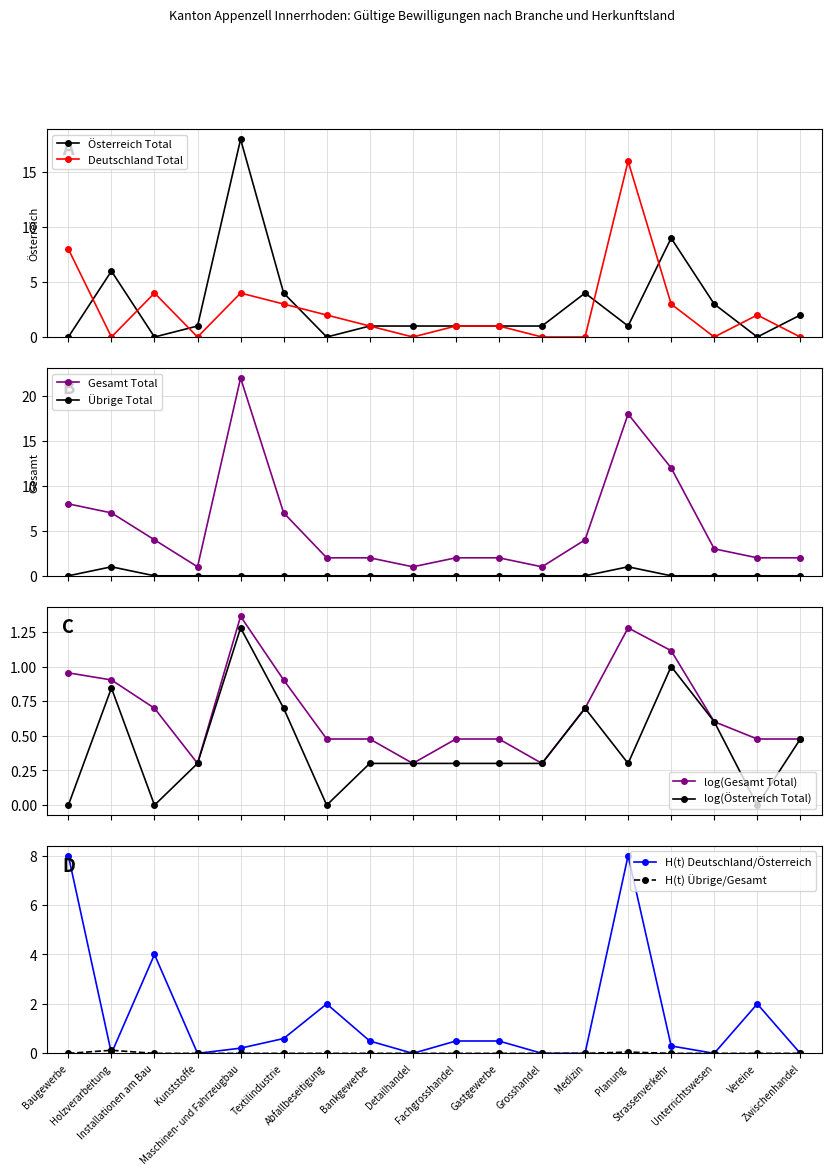

Which series has the largest total across all categories?

Gesamt Total